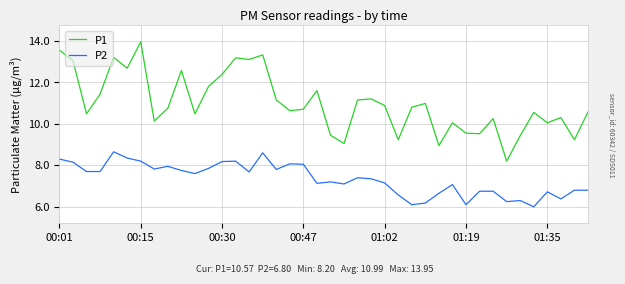

Which series has the largest total across all categories?

P1